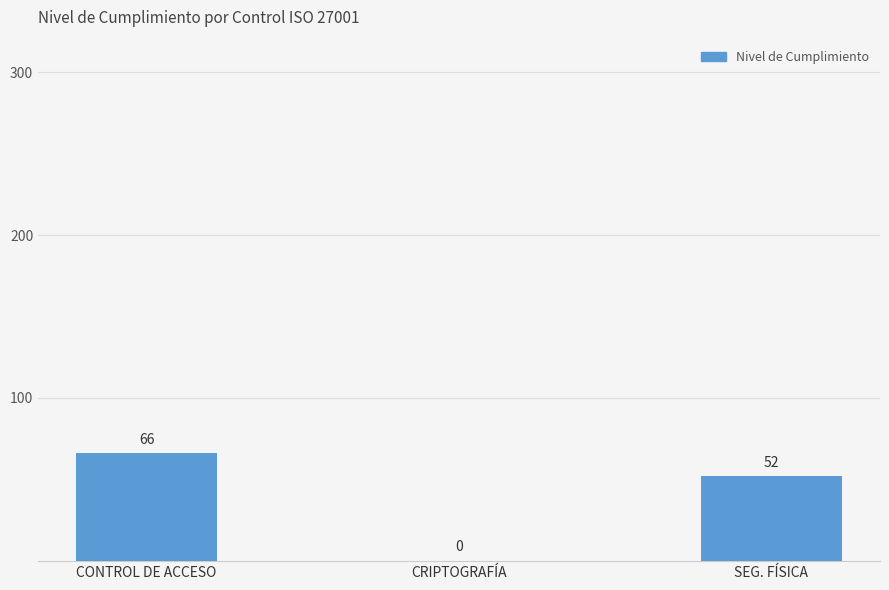

Reading left to right, list all the values displayed in this chart.

66	0	52